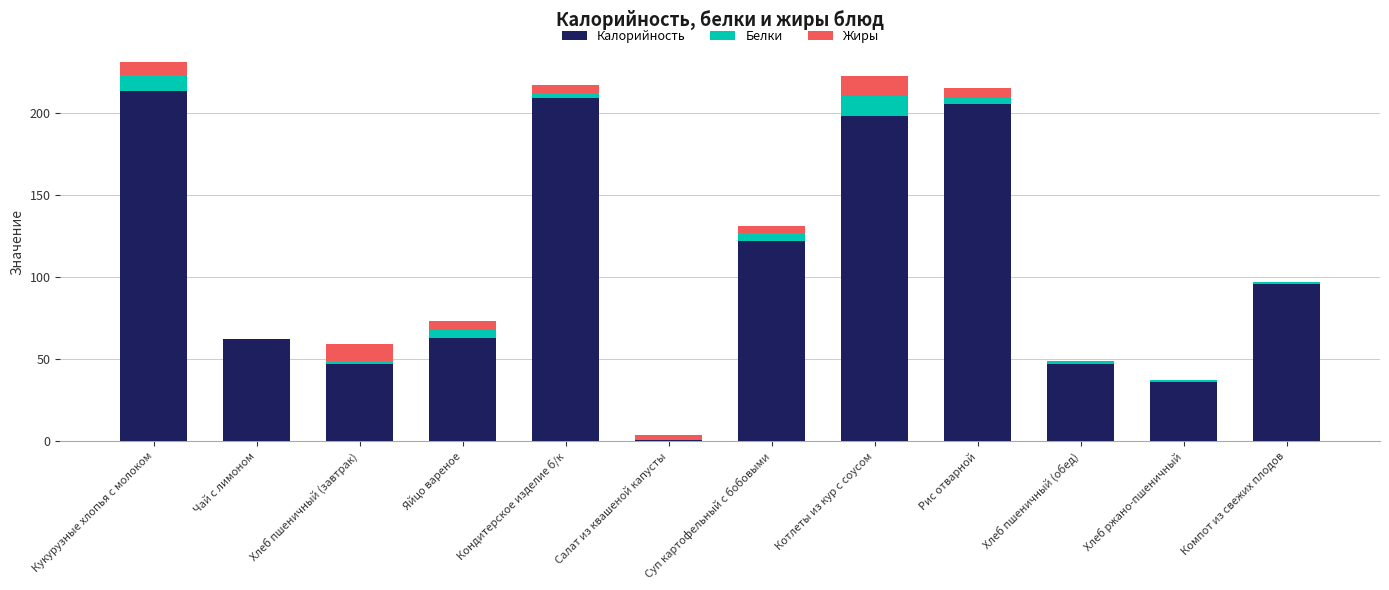

What is the highest value of the Калорийность series?

213